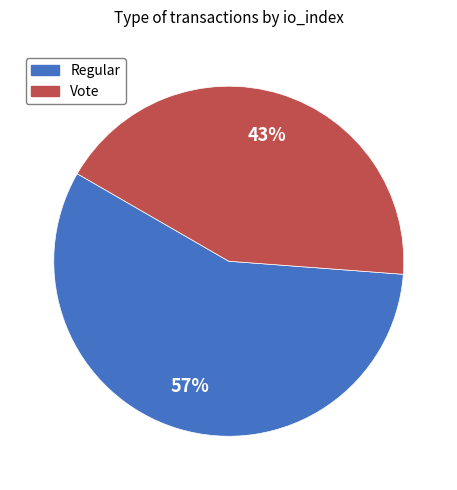

To the nearest percent, what is the average slice percentage?

50%